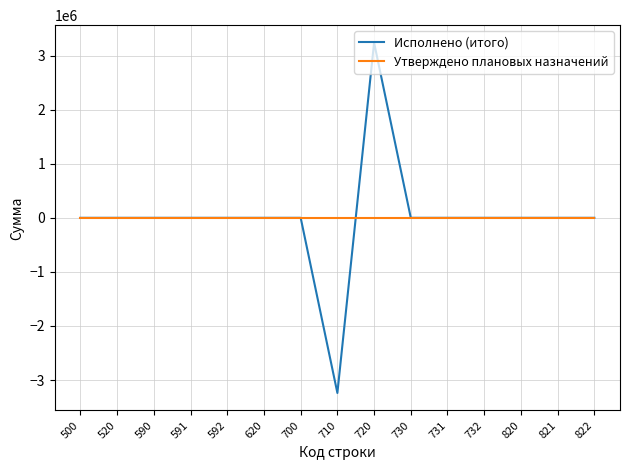

Which series has the widest spread of values?

Исполнено (итого)